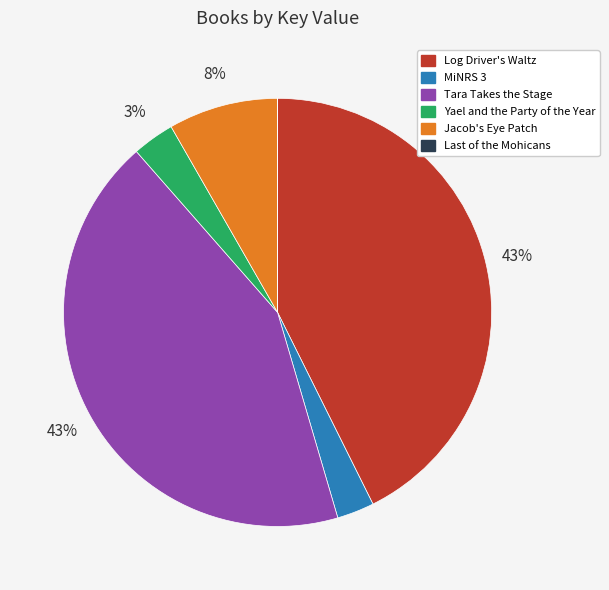

To the nearest percent, what is the combined percentage of Log Driver's Waltz and Tara Takes the Stage?

86%